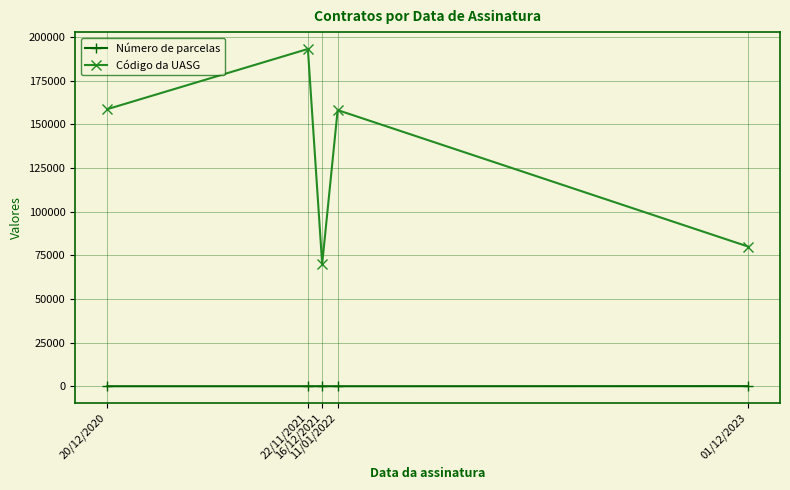

What is the sum of all Número de parcelas values?

80